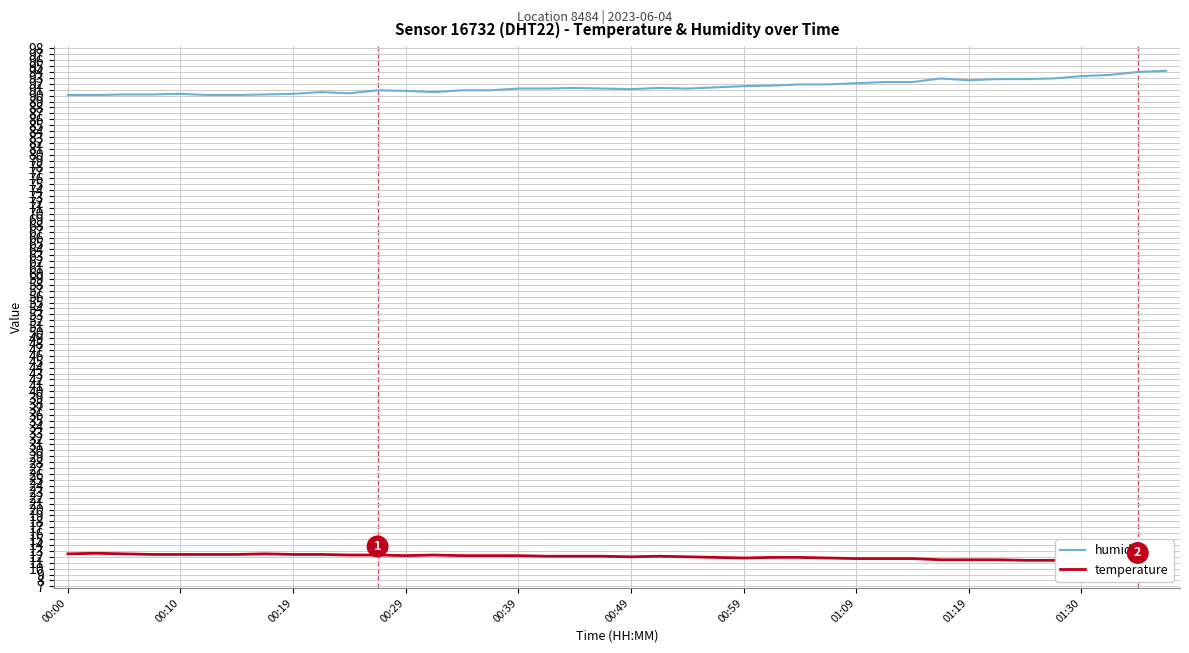

What is the difference between the second highest and minimum values in the humidity series?

3.9